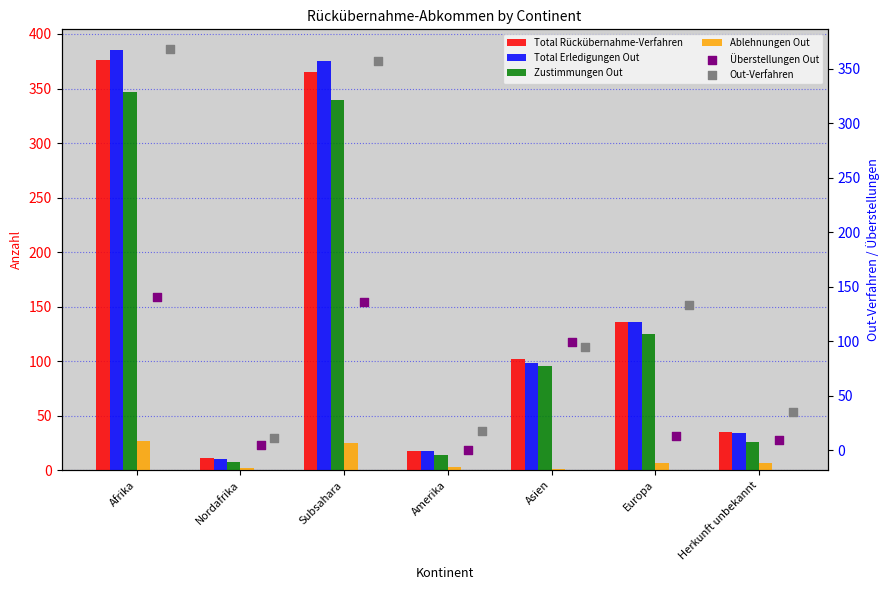

What are all the series names shown in the legend?

Total Rückübernahme-Verfahren, Total Erledigungen Out, Zustimmungen Out, Ablehnungen Out, Überstellungen Out, Out-Verfahren